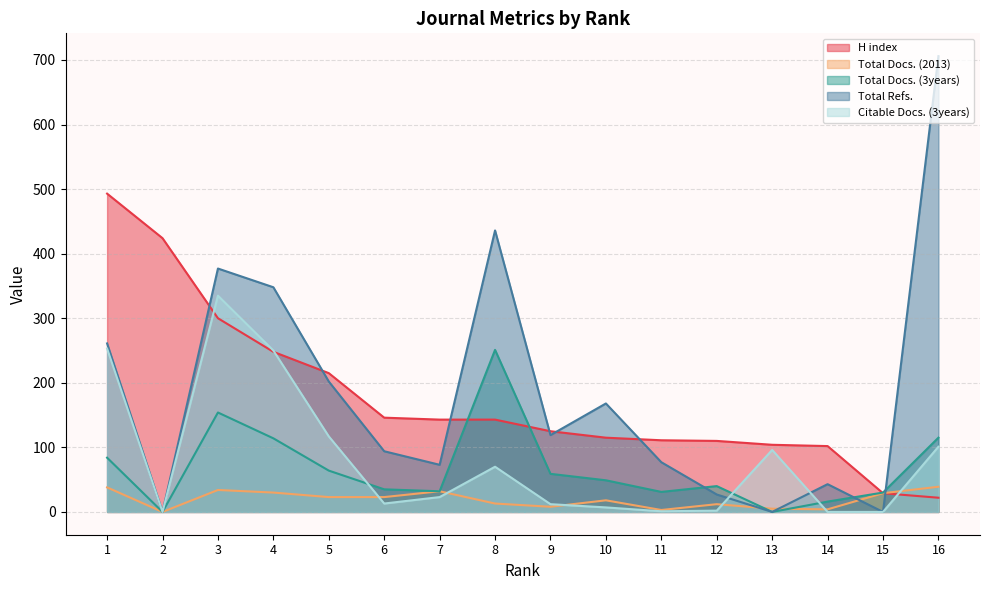

Which series changed the most between 2 and 6?

H index